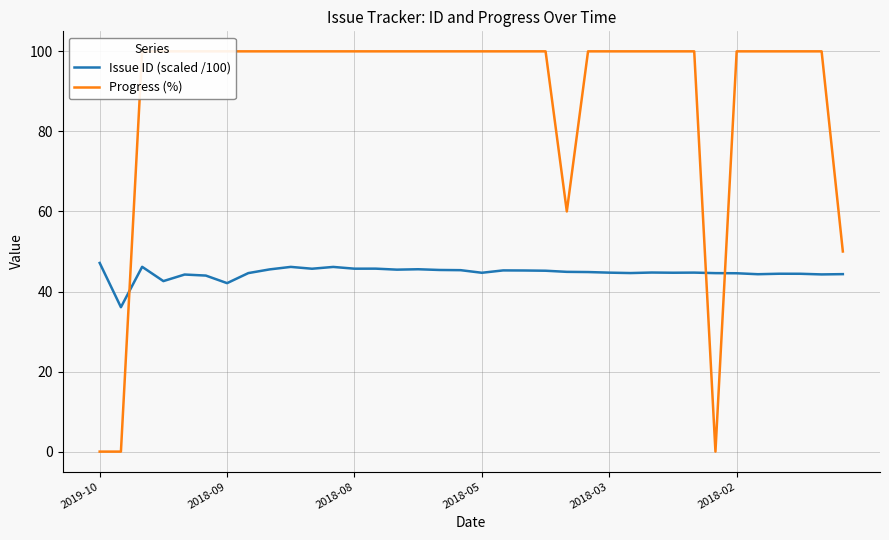

What are all the series names shown in the legend?

Issue ID (scaled /100), Progress (%)